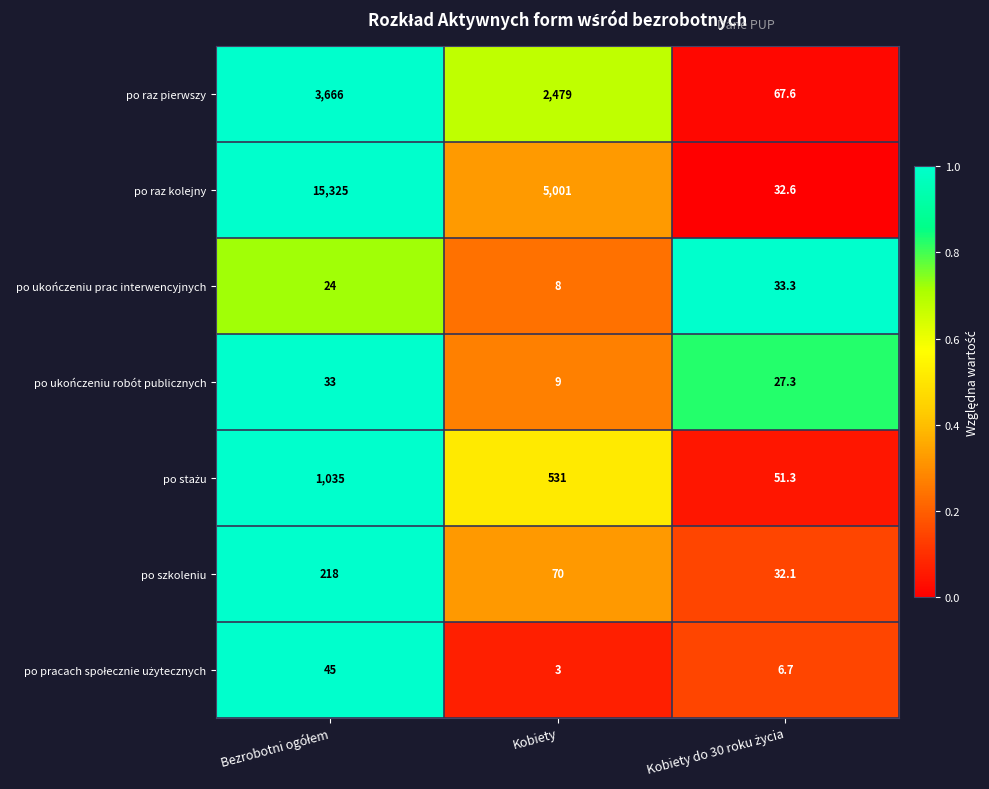

What is the total value across all series at Kobiety?

8101.0